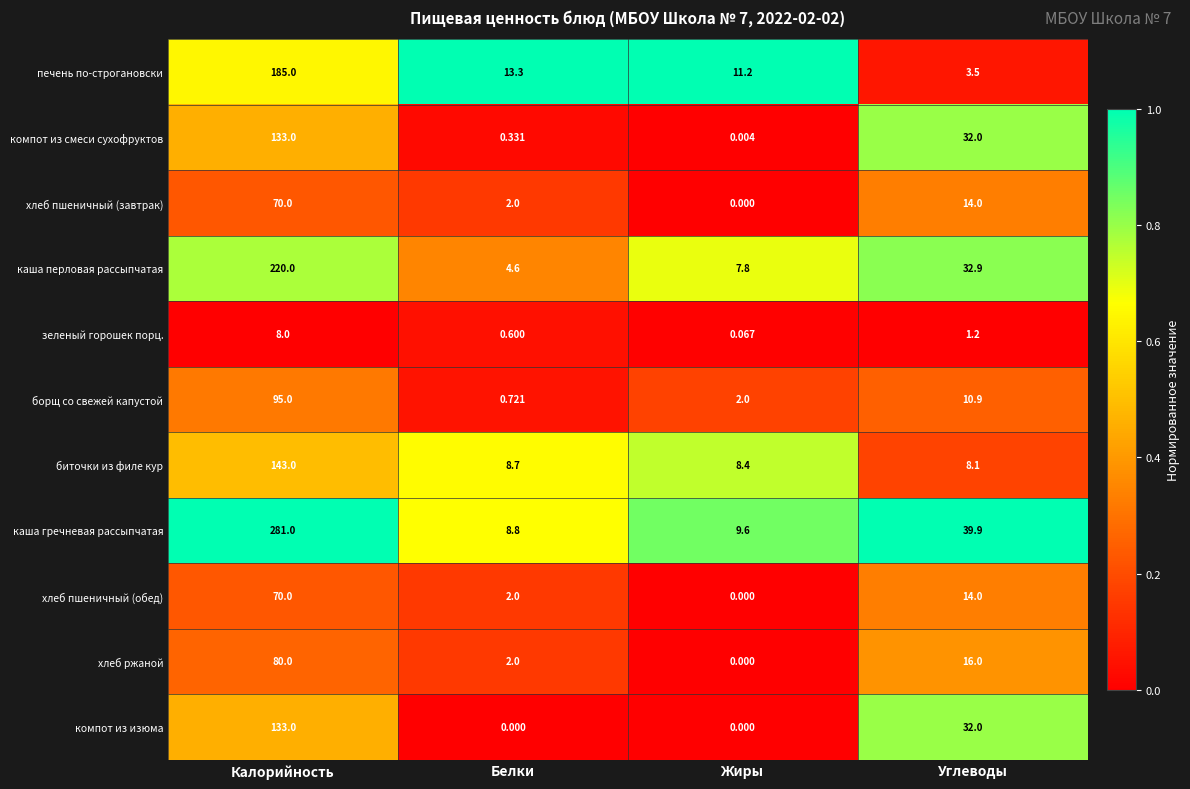

Which series has the widest spread of values?

каша гречневая рассыпчатая